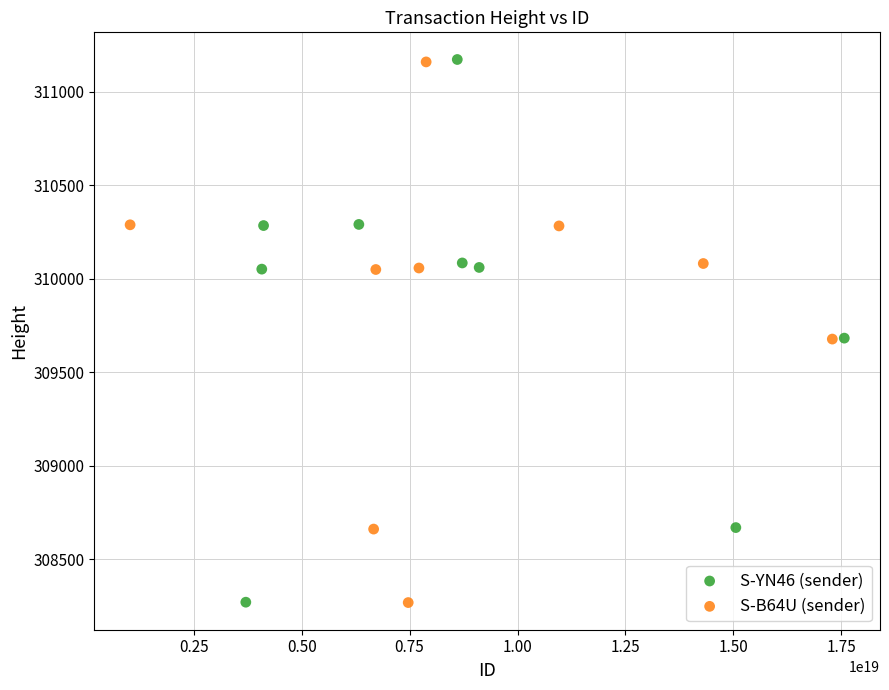

What are all the series names shown in the legend?

S-YN46 (sender), S-B64U (sender)